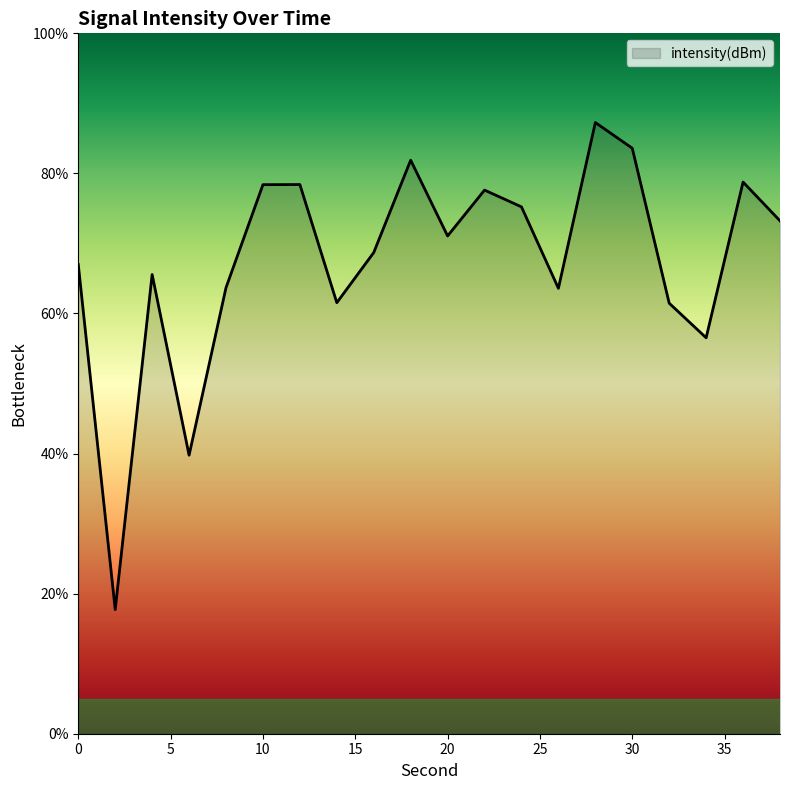

What is the minimum value shown in the chart?

17.7